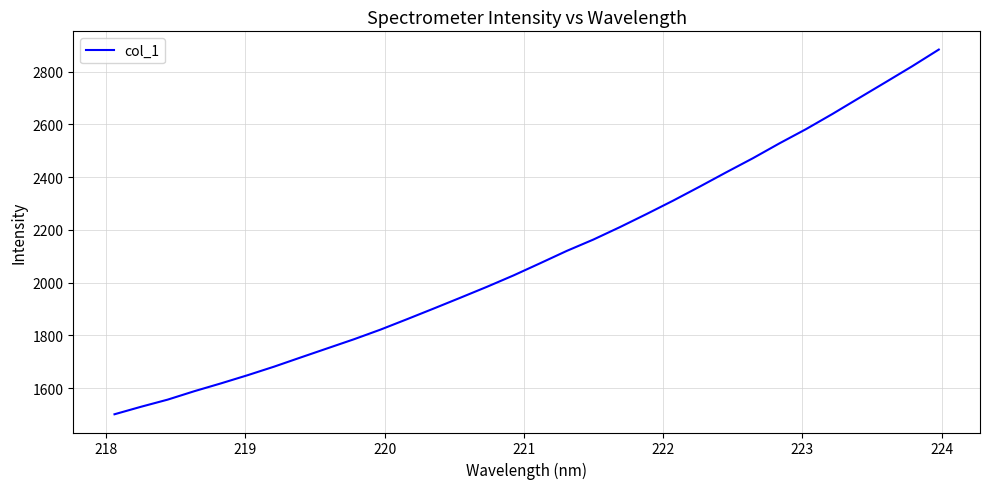

What is the maximum value shown in the chart?

2883.9